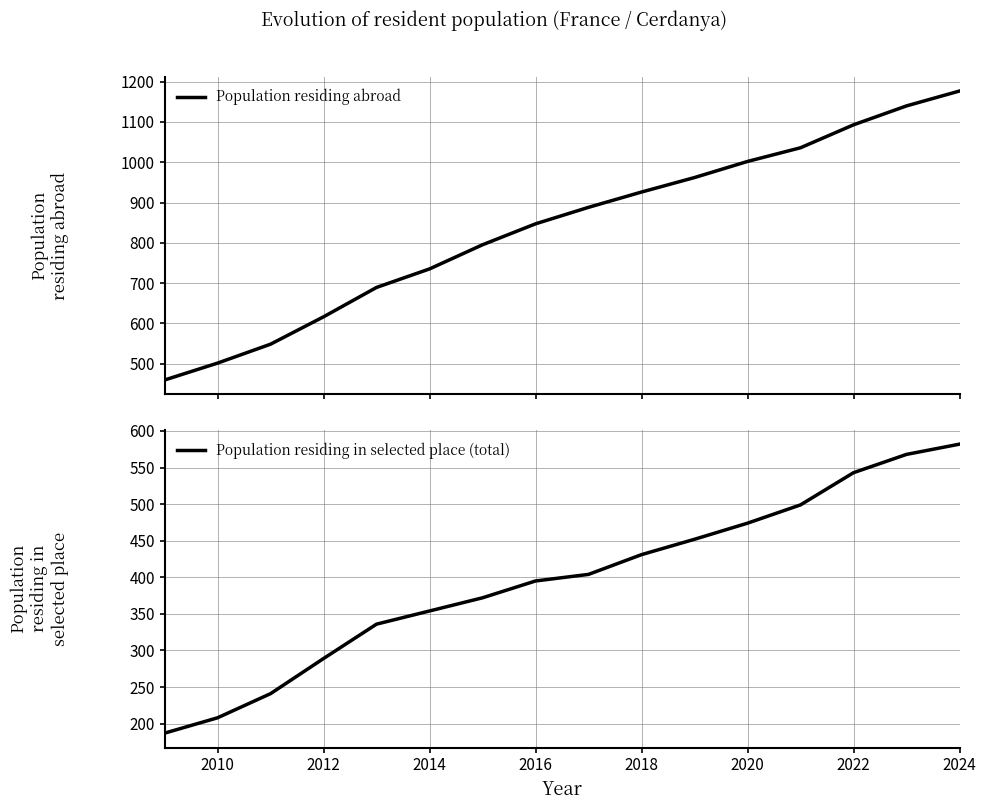

What is the maximum value for Population residing abroad?

1177